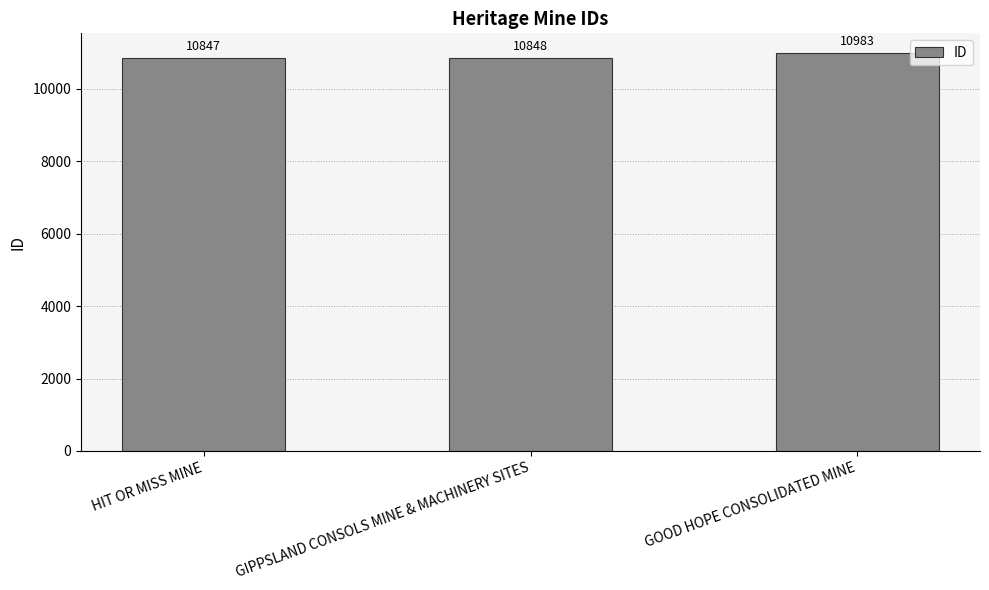

What is the difference between the second highest and minimum values?

1